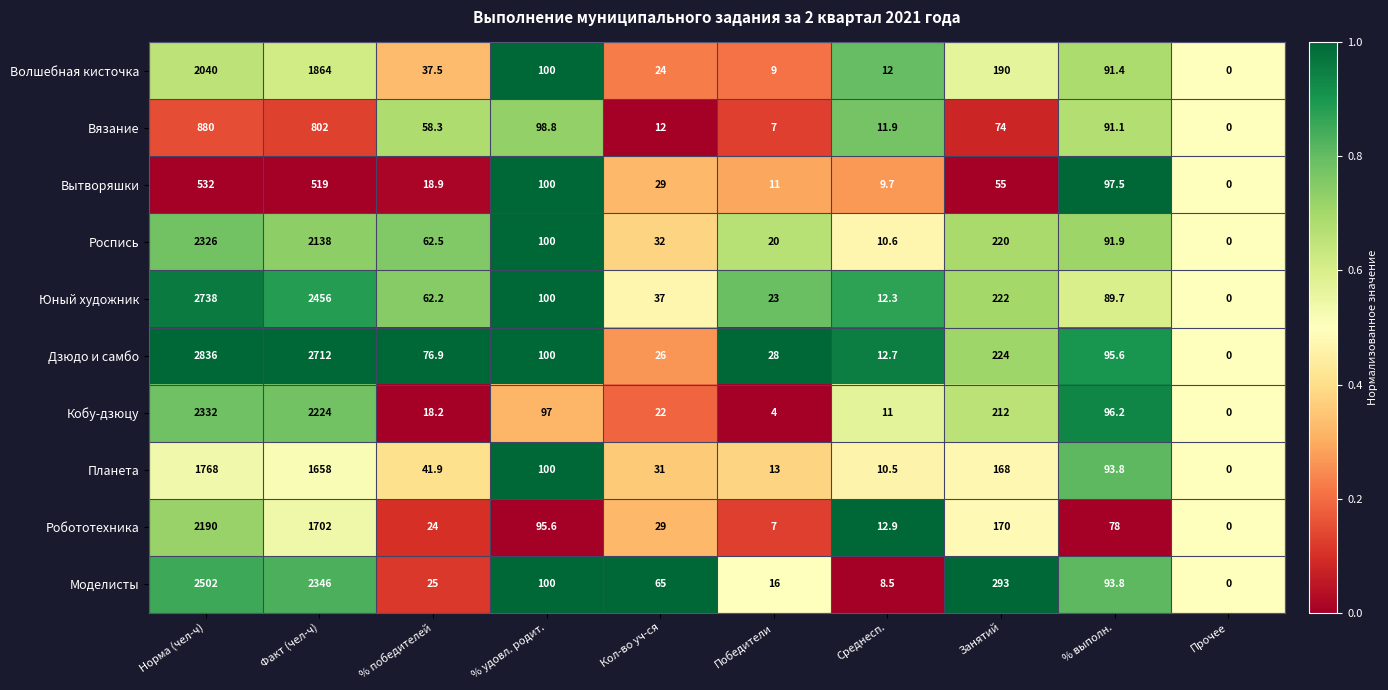

At which category is the sum across all series the highest?

Норма (чел-ч)